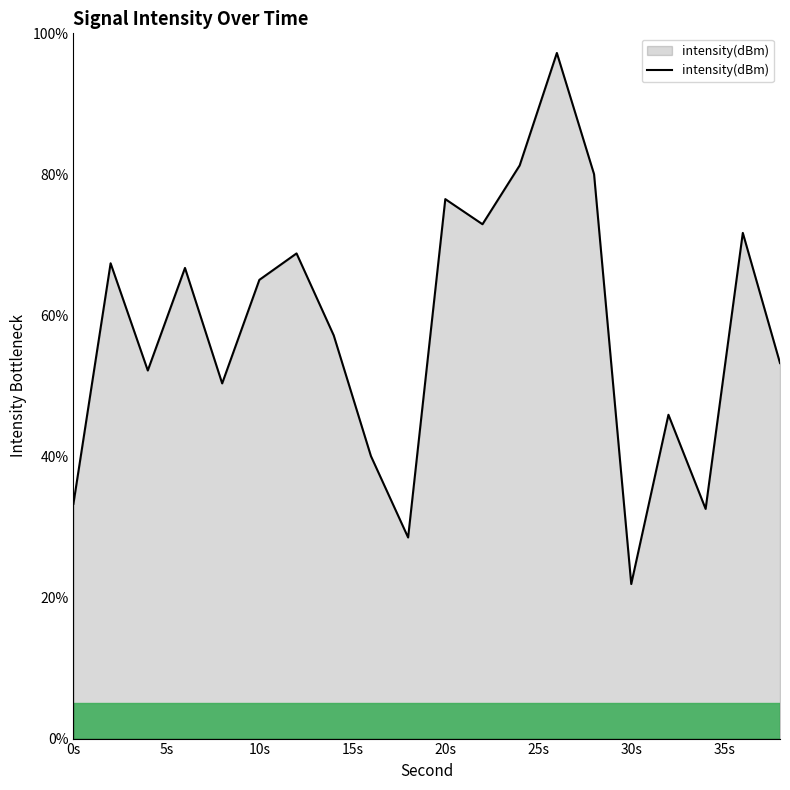

What is the maximum value shown in the chart?

97.2